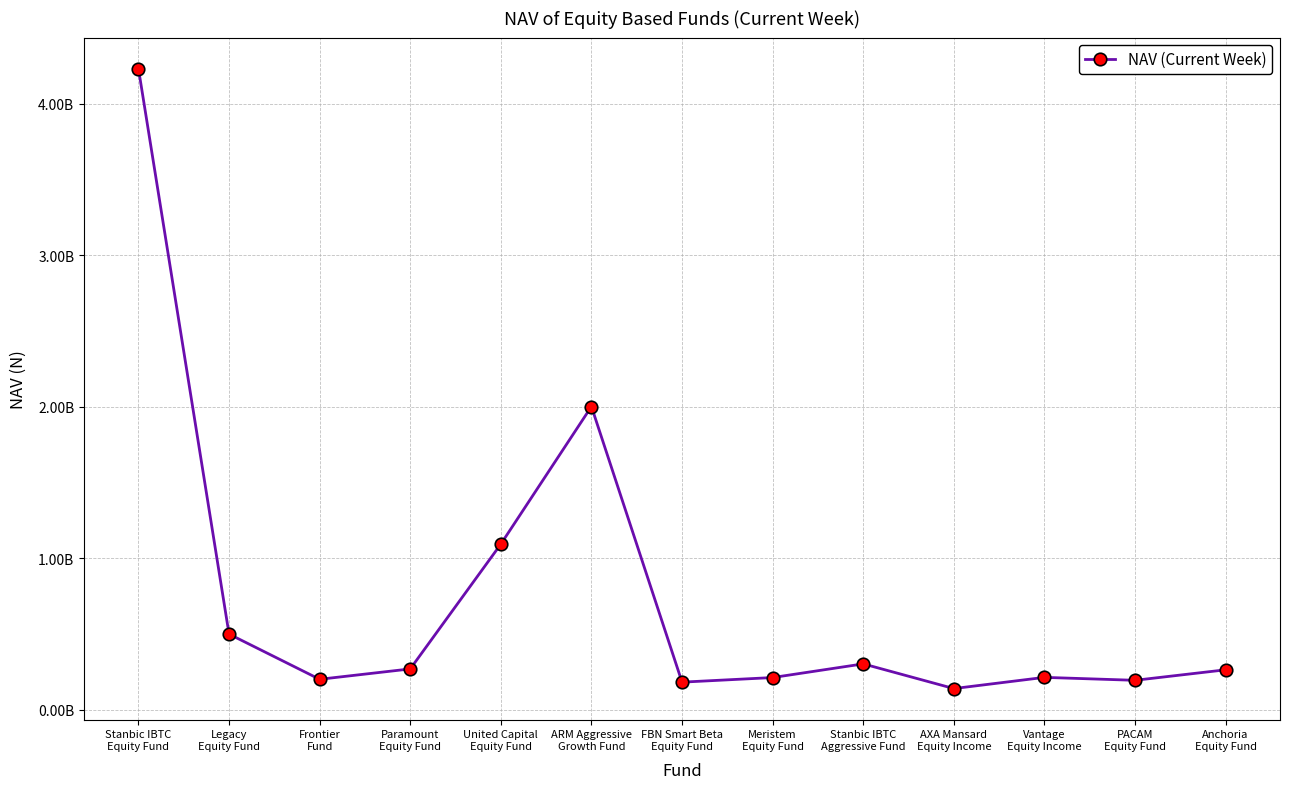

Where does the data first go above 263787630?

Stanbic IBTC
Equity Fund